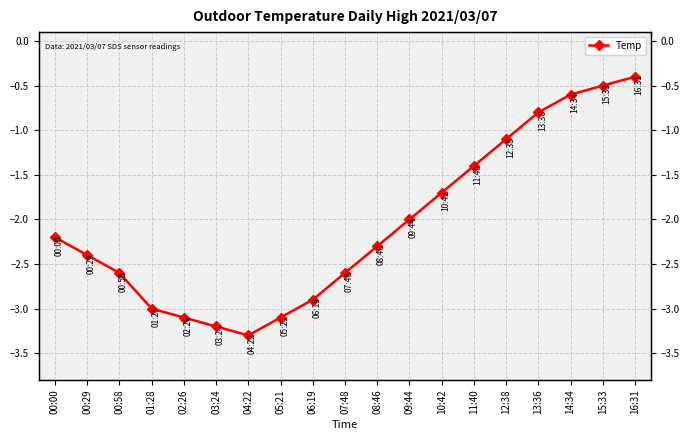

What position from the left is 09:44?

12